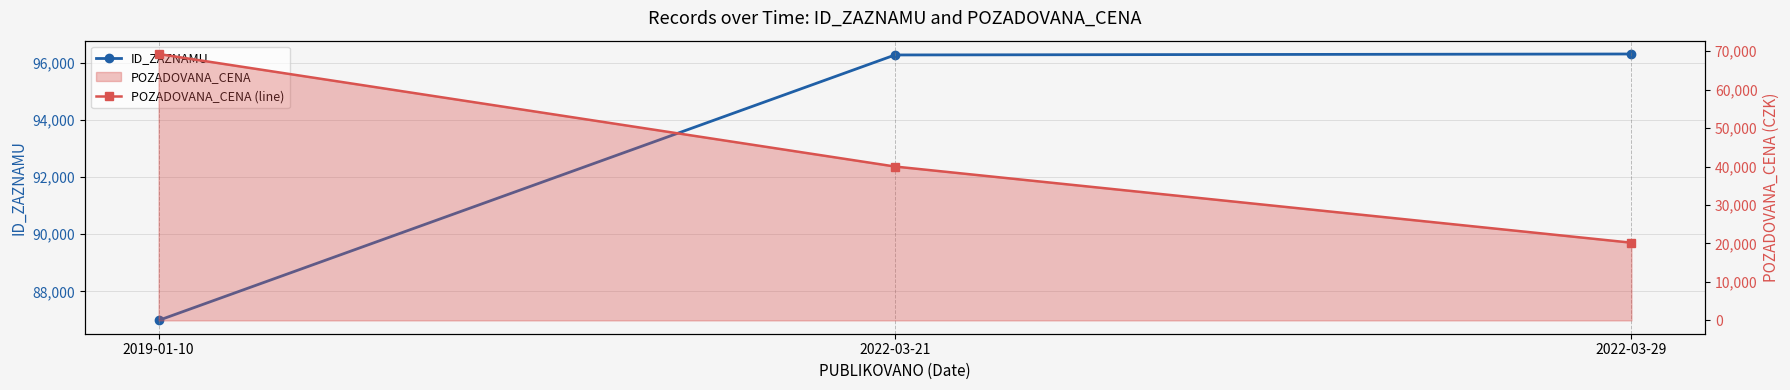

True or false: POZADOVANA_CENA (line) has a value of 64265 at 2022-03-21.

False